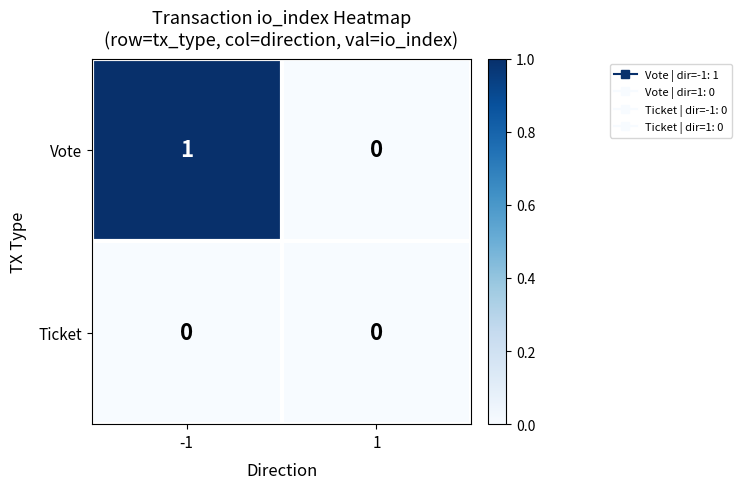

Which series changed the most between -1 and 1?

Vote